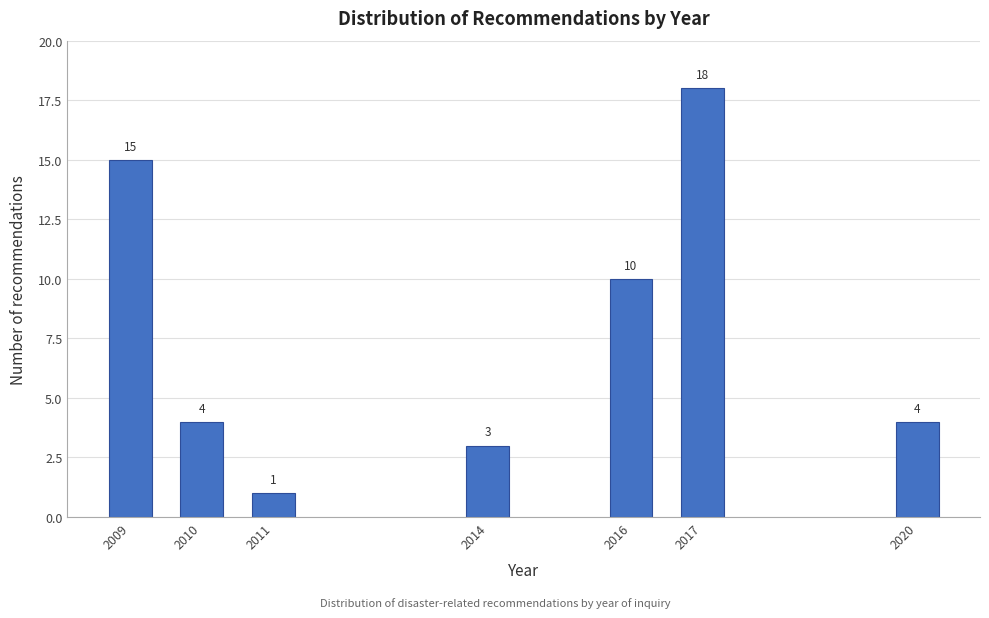

Reading left to right, extract all data points from this chart.

15	4	1	3	10	18	4